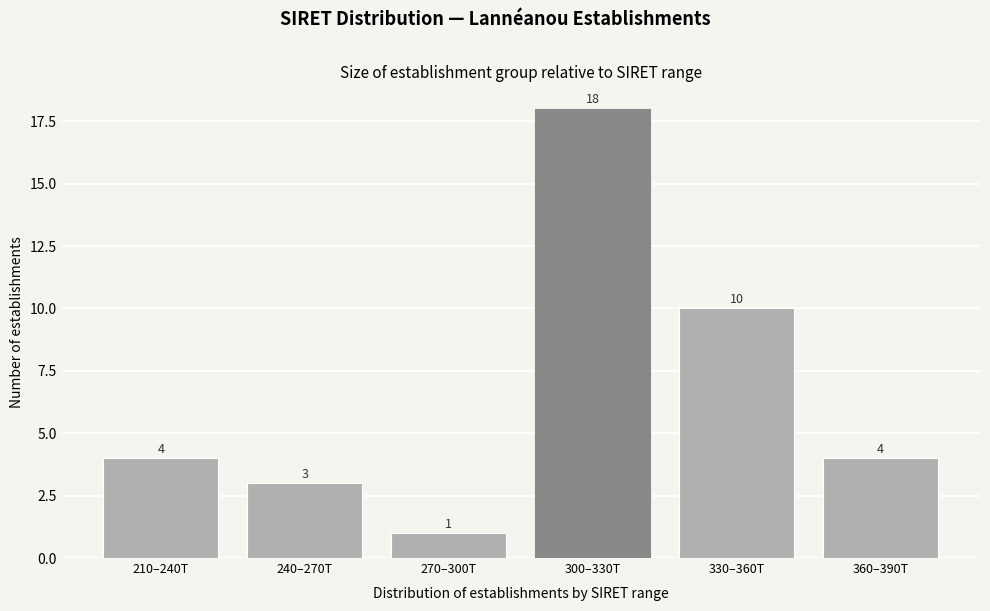

Reading right to left, list all the values displayed in this chart.

4	10	18	1	3	4